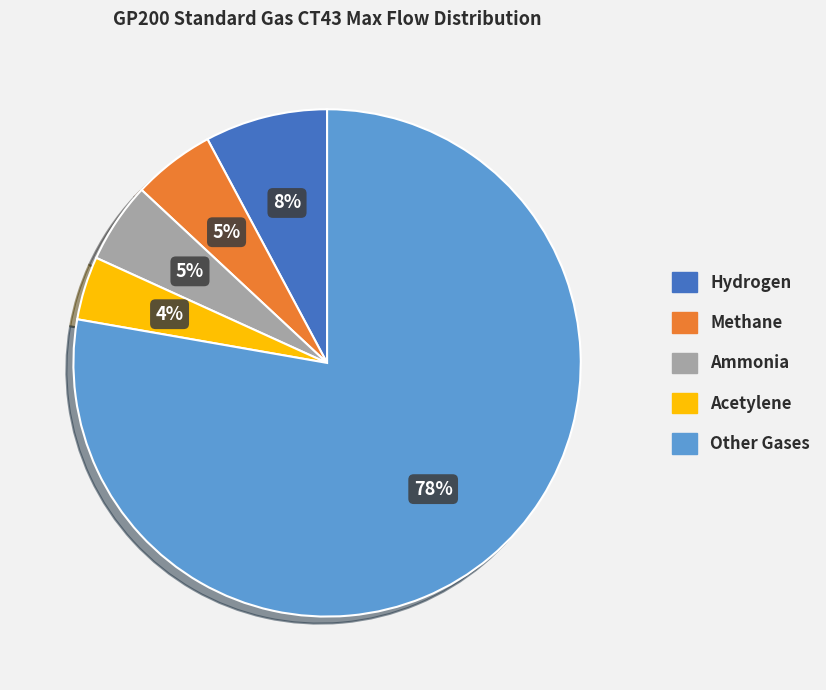

Is there any slice that represents more than half of the pie?

Yes